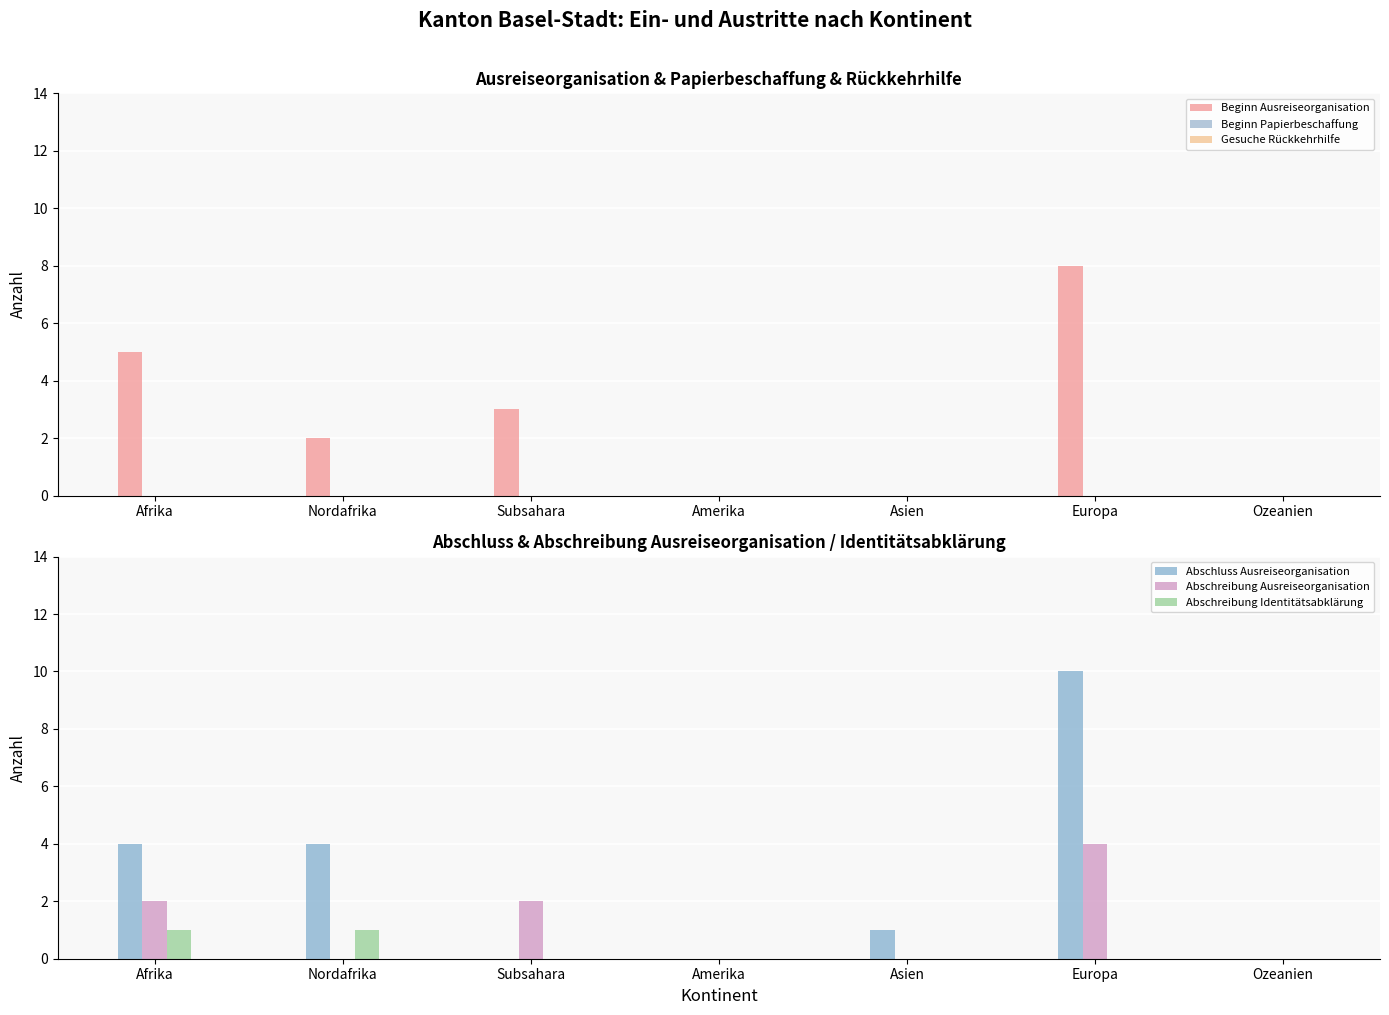

Which has a higher value, Afrika or Nordafrika?

Afrika